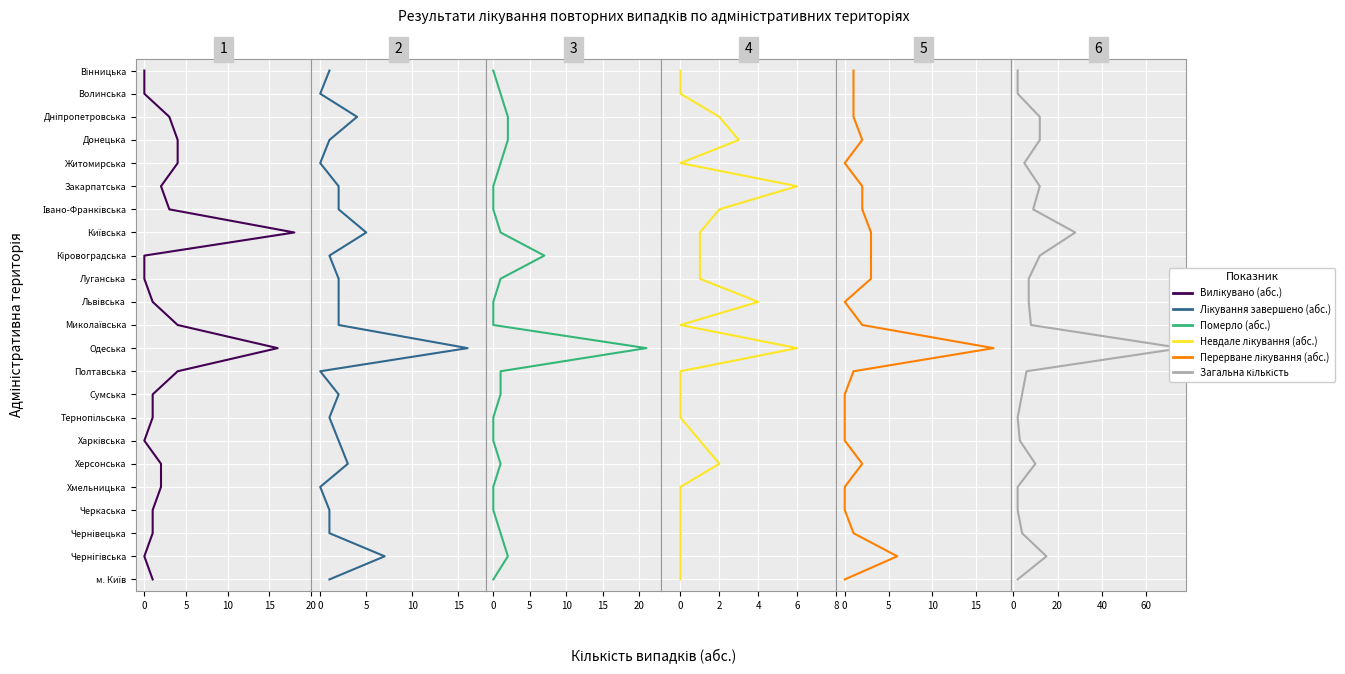

True or false: Померло (абс.) has more than 0 points higher than both neighbors.

False